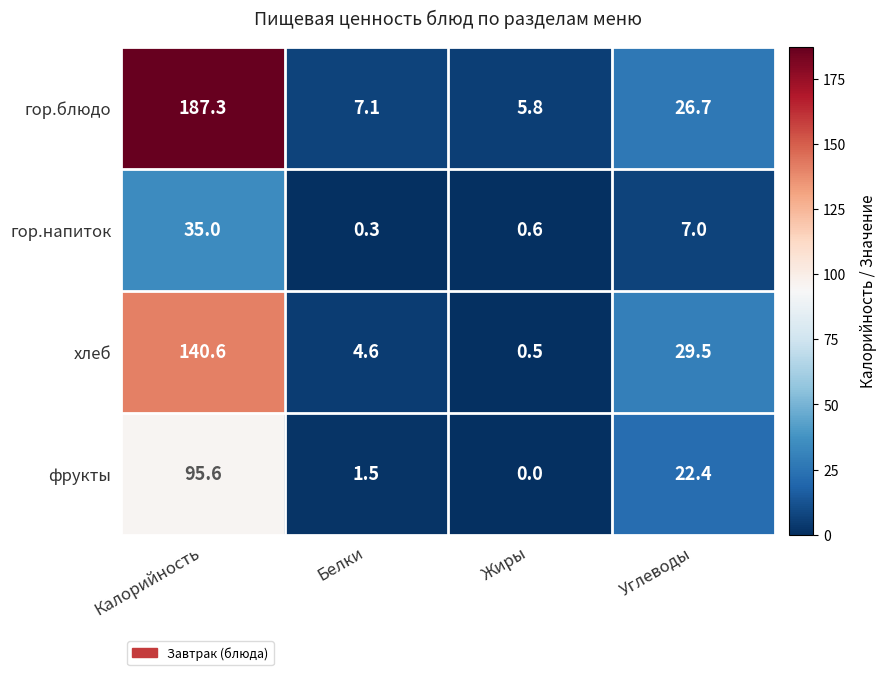

What is the spread (max minus min) of values at Белки?

6.8